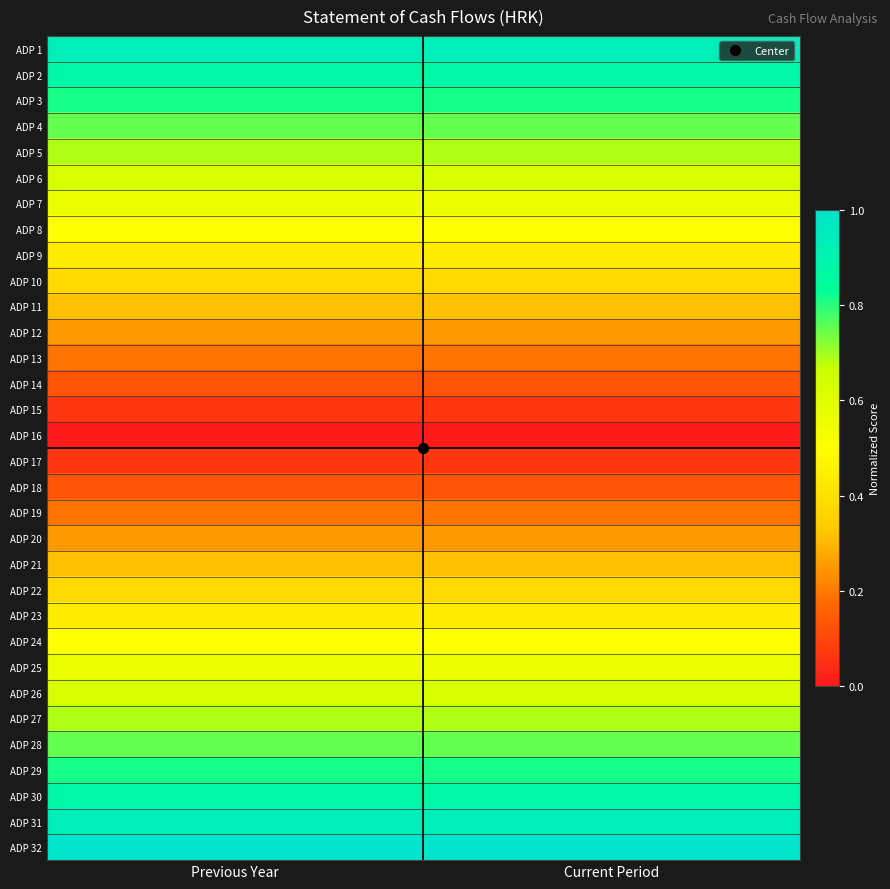

At how many categories does at least one series exceed 0?

2